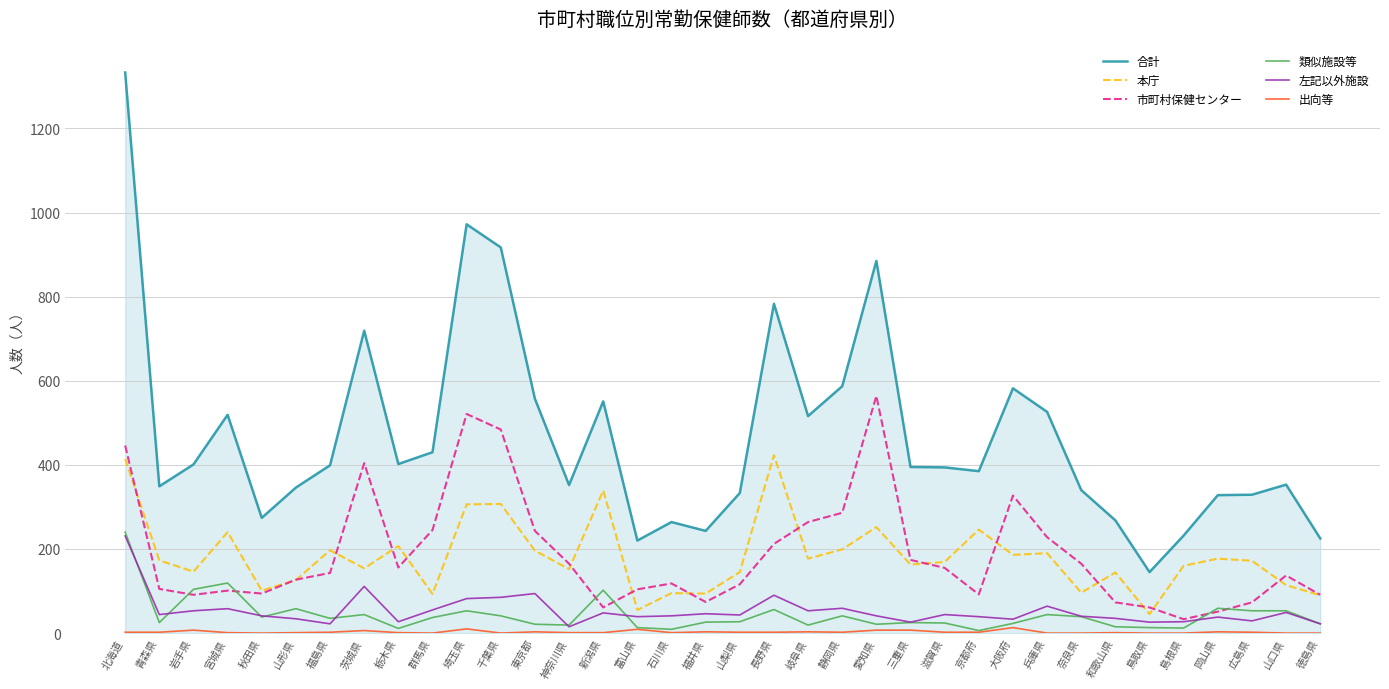

Is the value of 合計 at 秋田県 greater than the value of 左記以外施設 at 三重県?

Yes